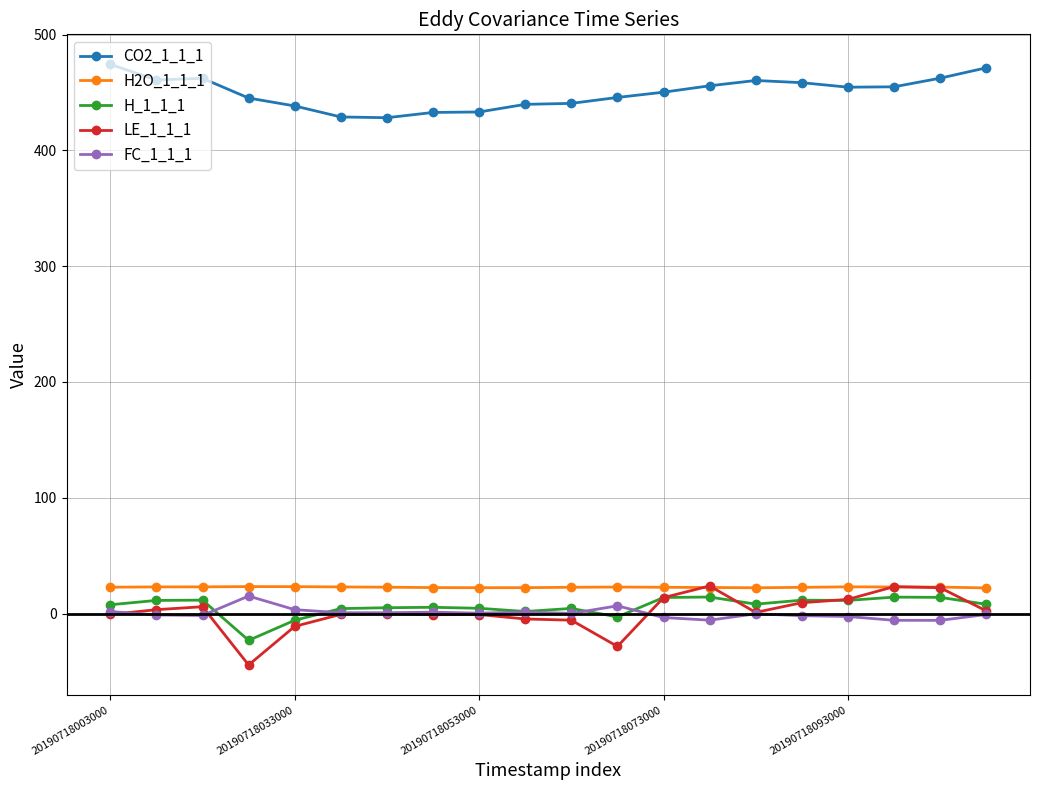

What is the smallest value displayed?

-44.4